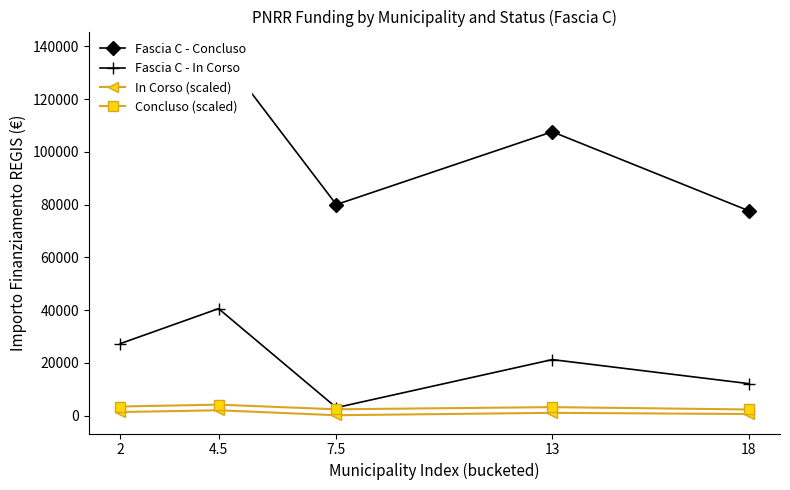

At which label is Fascia C - In Corso closest to 21799?

13